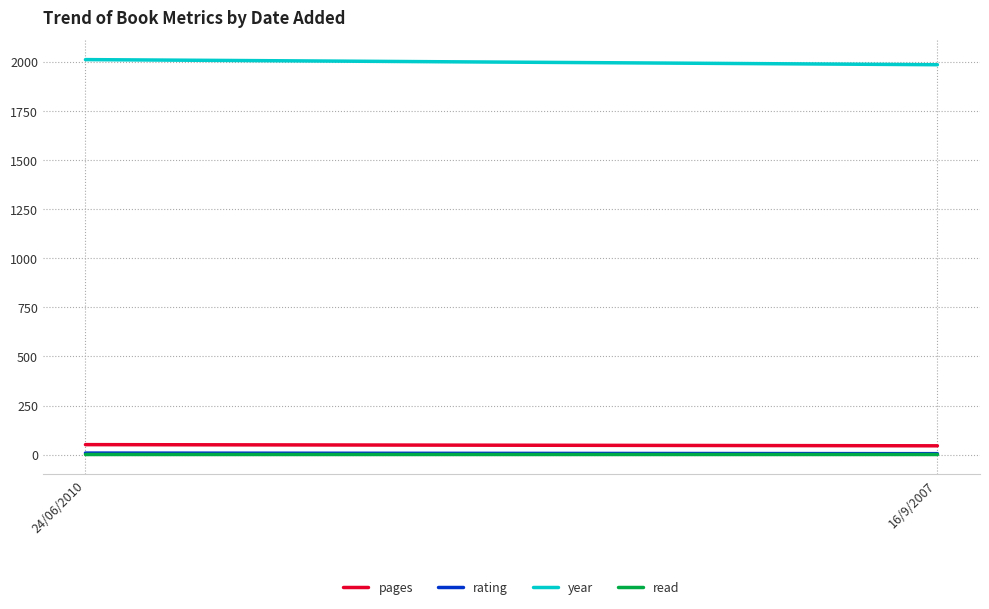

Is it true that pages equals 51 at 24/06/2010?

True